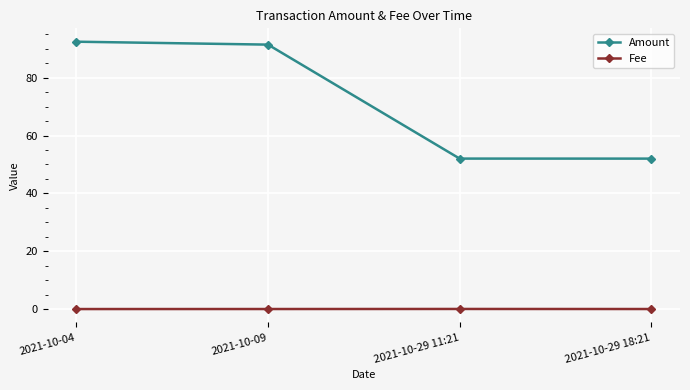

What is the sum of all Amount values?

287.9